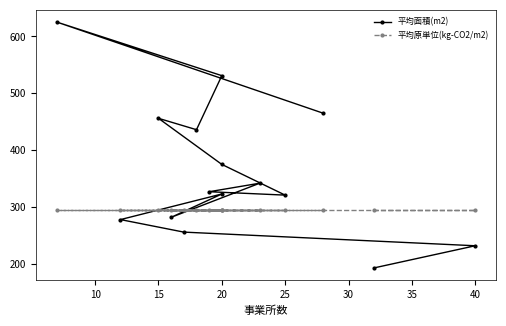

The 平均面積(m2) series shows 50.5 at 40. True or false?

False